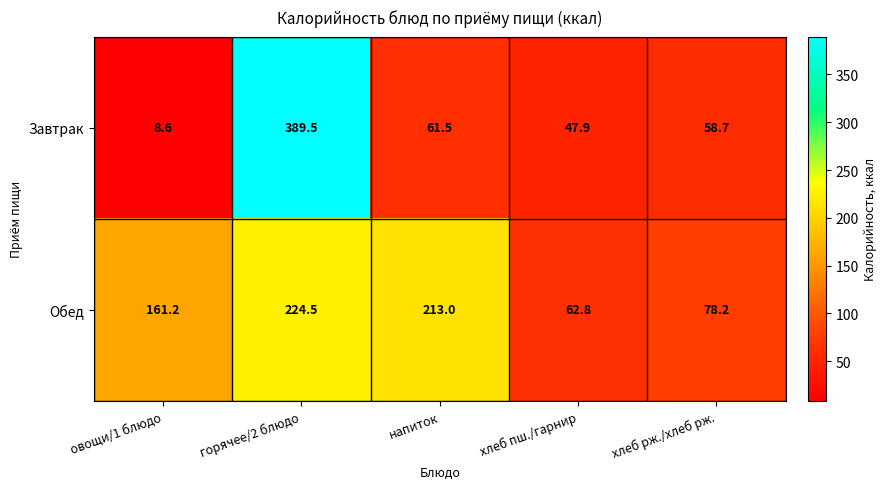

Which label corresponds to the largest value in the chart?

горячее/2 блюдо